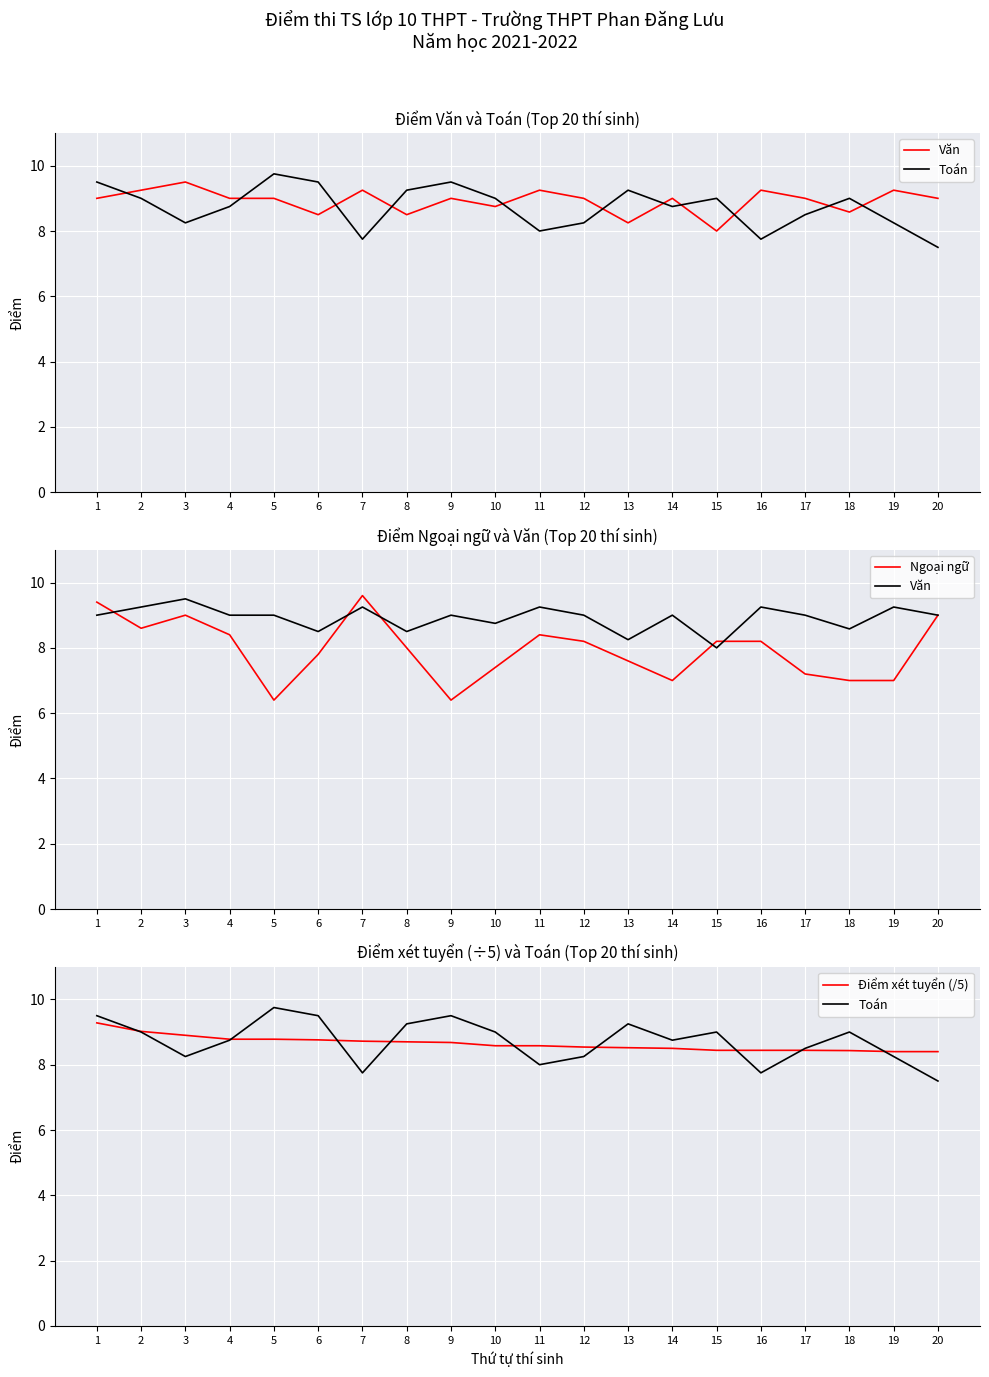

Reading right to left, what are all the values shown in this chart?

Văn: 20=9.0	19=9.2	18=8.6	17=9.0	16=9.2	15=8.0	14=9.0	13=8.2	12=9.0	11=9.2	10=8.8	9=9.0	8=8.5	7=9.2	6=8.5	5=9.0	4=9.0	3=9.5	2=9.2	1=9.0
Toán: 20=7.5	19=8.2	18=9.0	17=8.5	16=7.8	15=9.0	14=8.8	13=9.2	12=8.2	11=8.0	10=9.0	9=9.5	8=9.2	7=7.8	6=9.5	5=9.8	4=8.8	3=8.2	2=9.0	1=9.5
Ngoại ngữ: 20=9.0	19=7.0	18=7.0	17=7.2	16=8.2	15=8.2	14=7.0	13=7.6	12=8.2	11=8.4	10=7.4	9=6.4	8=8.0	7=9.6	6=7.8	5=6.4	4=8.4	3=9.0	2=8.6	1=9.4
Điểm xét tuyển (/5): 20=8.4	19=8.4	18=8.4	17=8.4	16=8.4	15=8.4	14=8.5	13=8.5	12=8.5	11=8.6	10=8.6	9=8.7	8=8.7	7=8.7	6=8.8	5=8.8	4=8.8	3=8.9	2=9.0	1=9.3